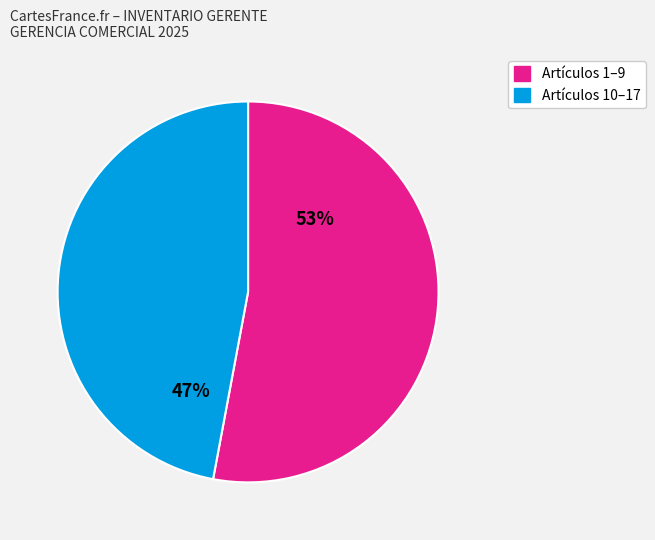

Count the number of slices in the pie.

2